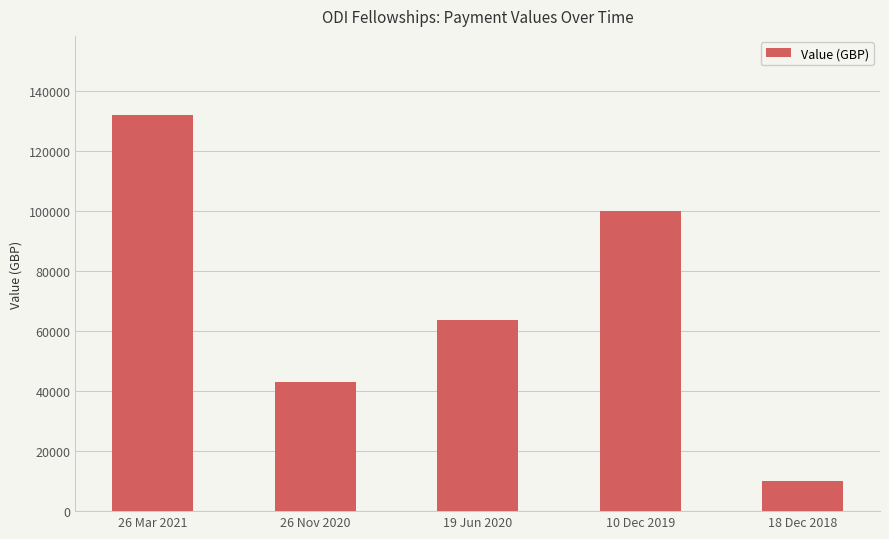

What is the greatest value displayed?

132000.0